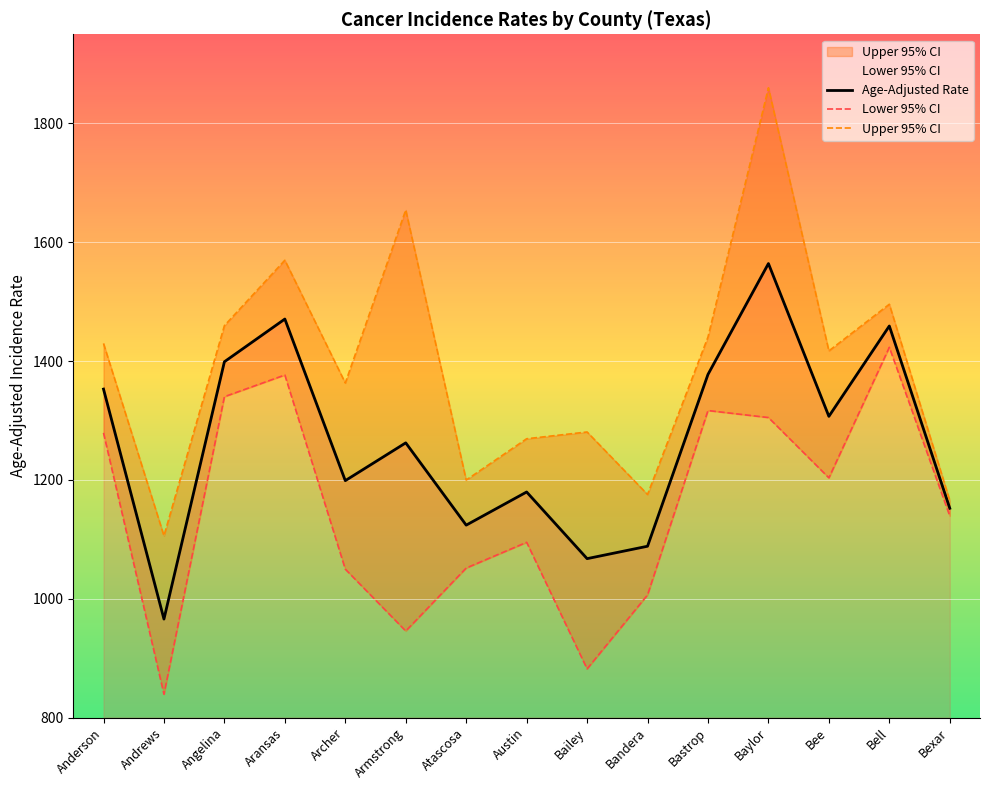

At how many categories does at least one series exceed 1239?

11